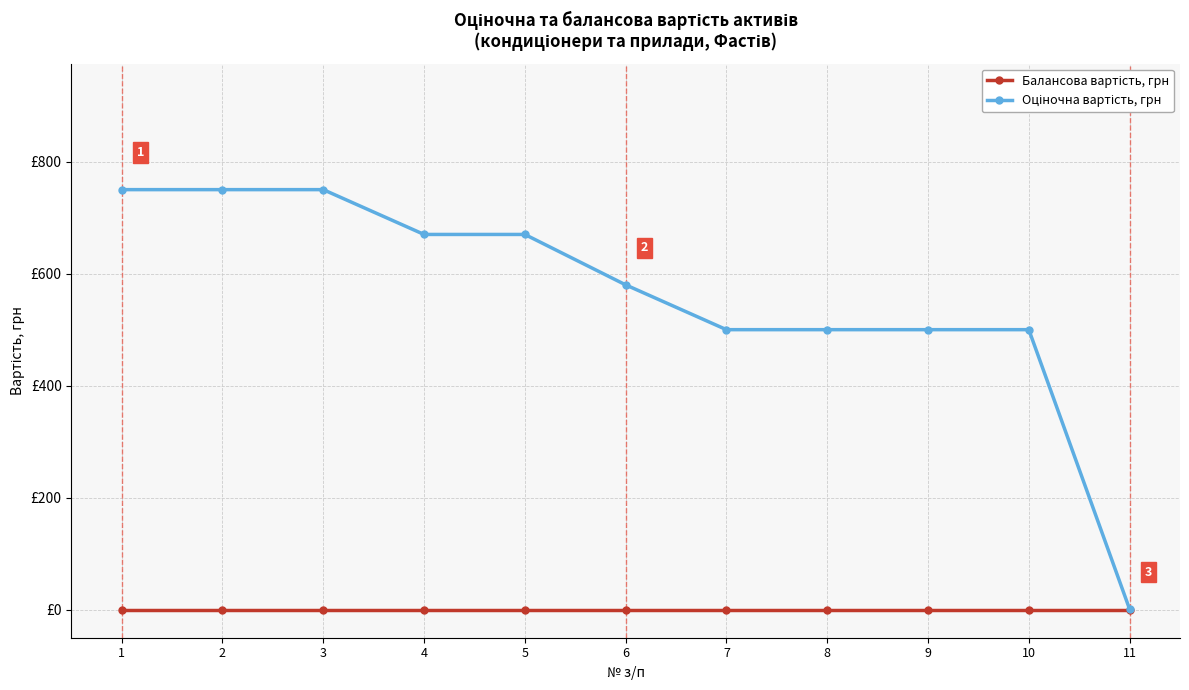

True or false: Оціночна вартість, грн has more than 2 interior local peaks.

False